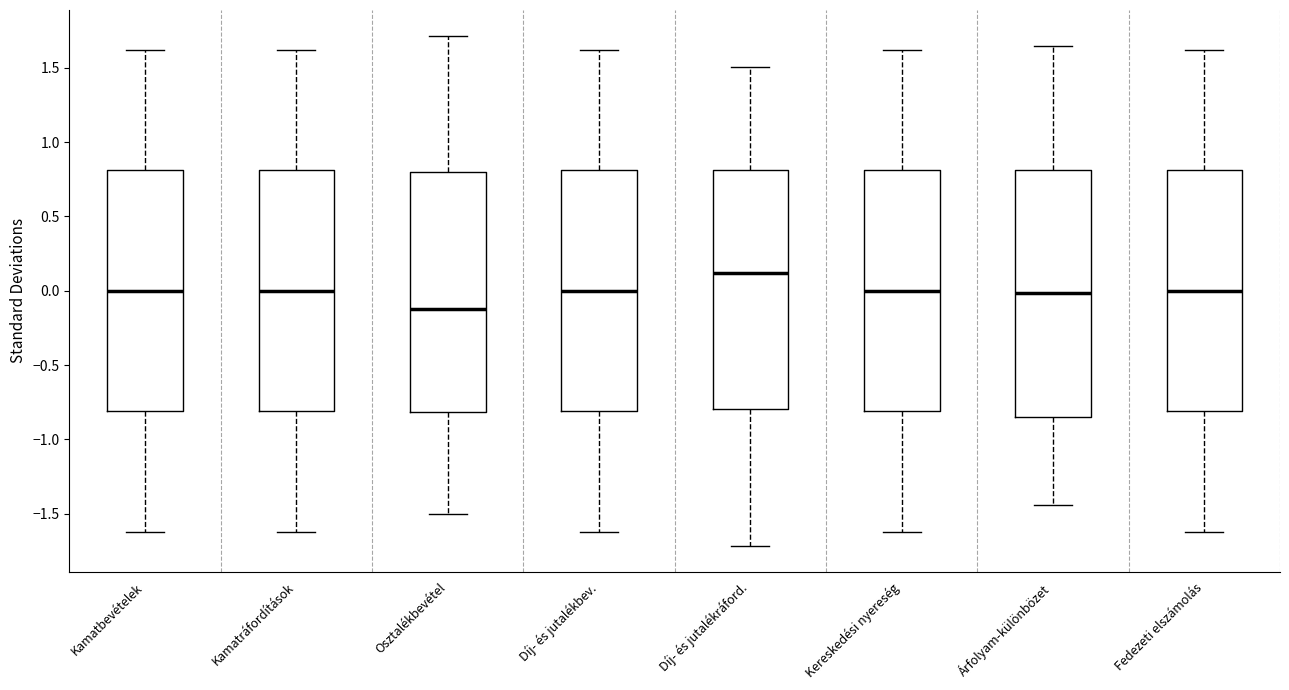

Which box has the lowest median line?

Osztalékbevétel